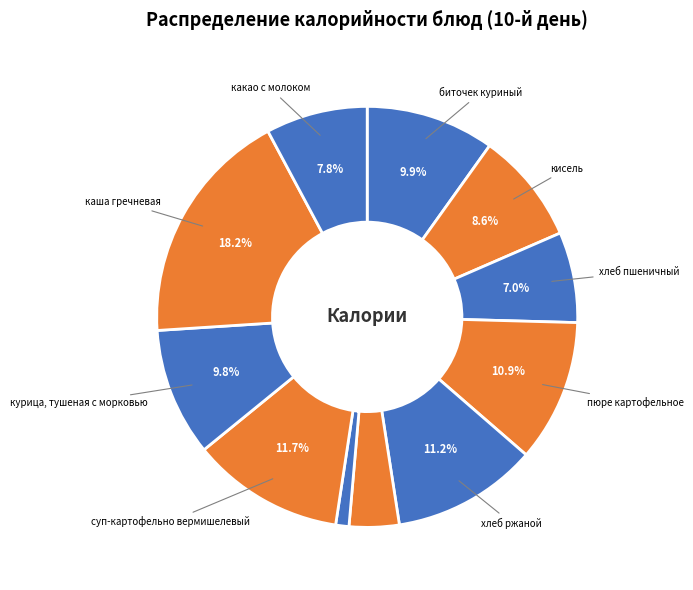

How many segments does this pie chart have?

11